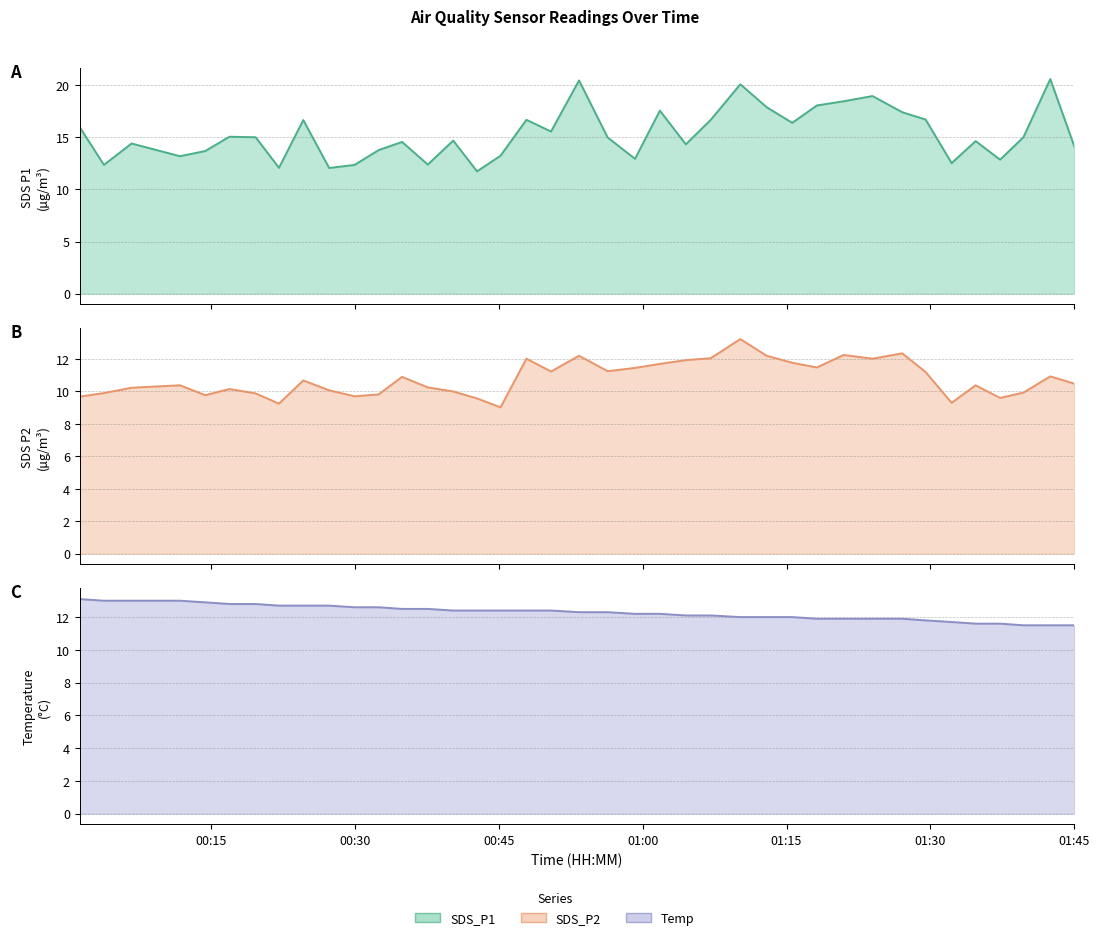

Which series ends up on top after the final intersection of Temp and SDS_P2?

Temp